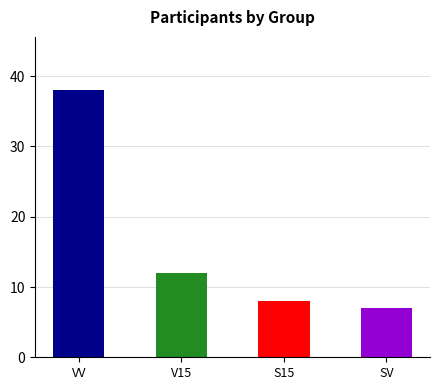

What is the greatest value displayed?

38